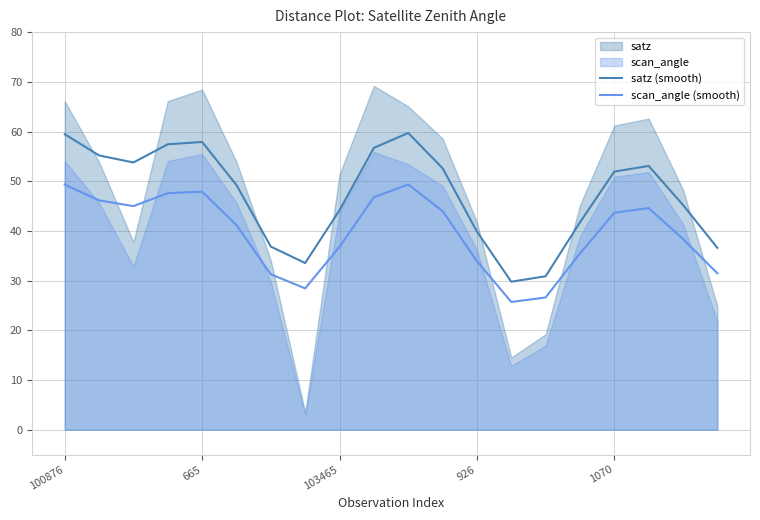

Which series has the largest total across all categories?

satz (smooth)